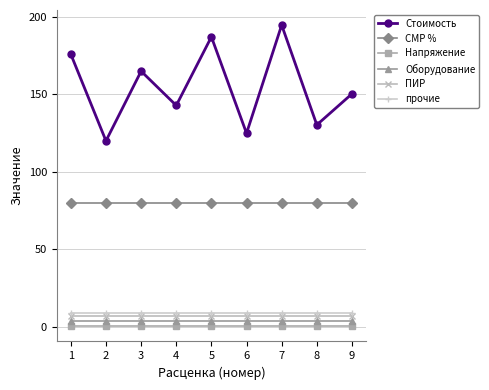

Which series has the largest range (max minus min)?

Стоимость